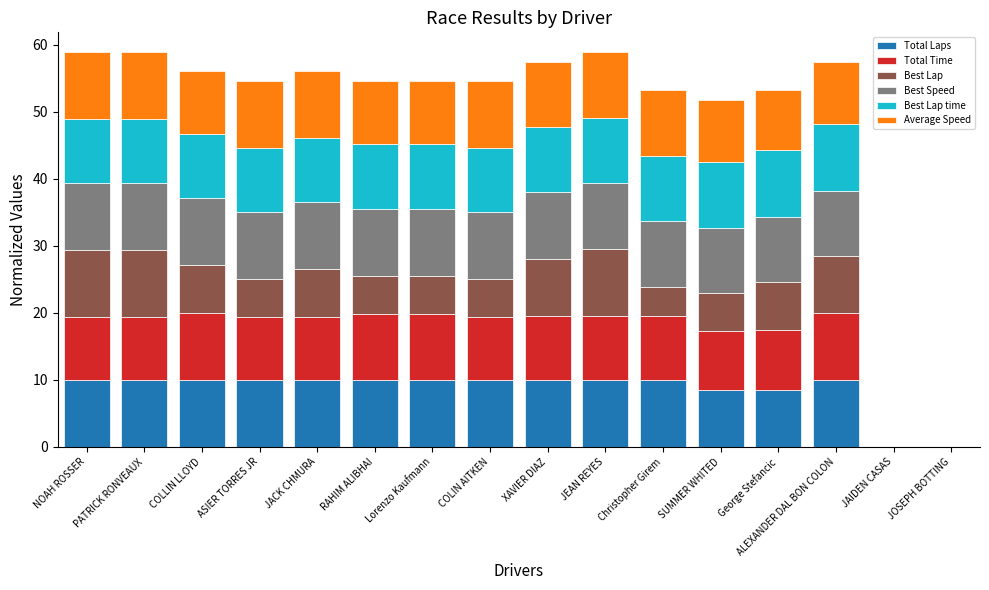

What is the total value across all series at PATRICK RONVEAUX?

58.9